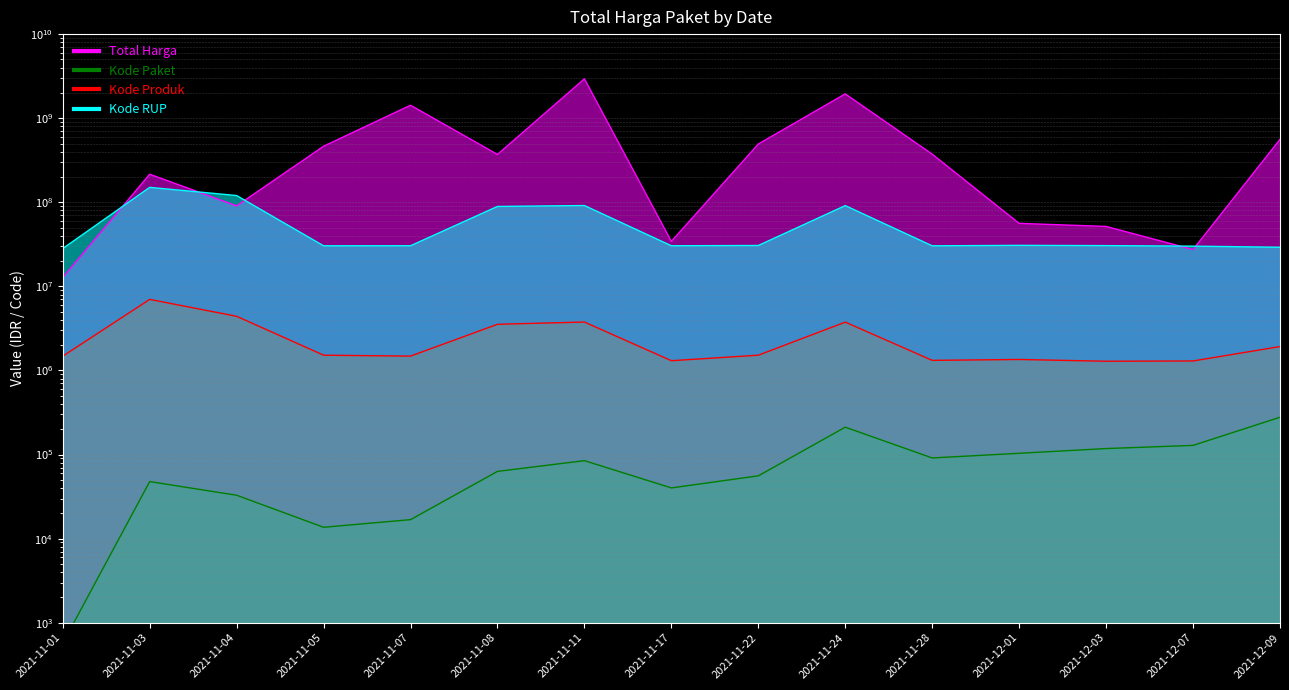

What is the highest value of the Total Harga series?

2939523240